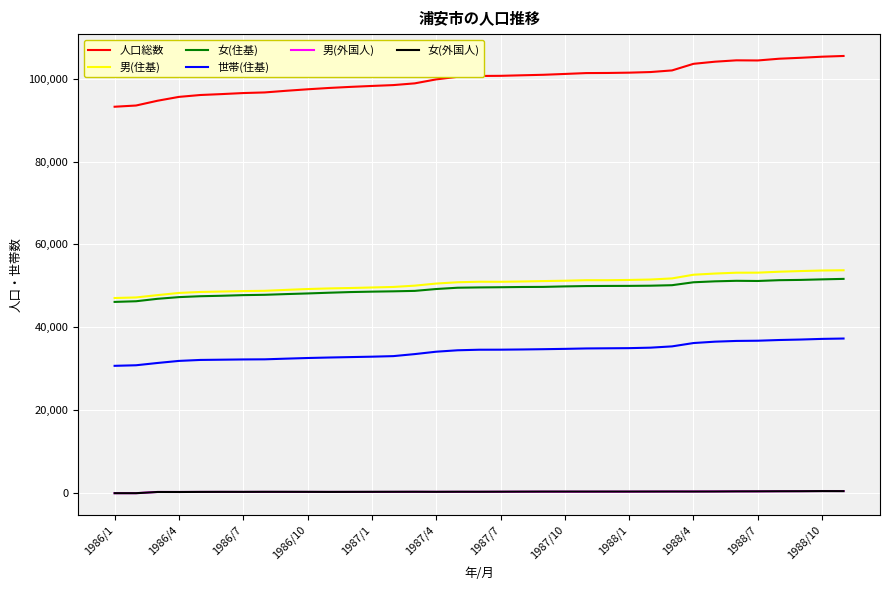

What is the greatest value displayed?

105456